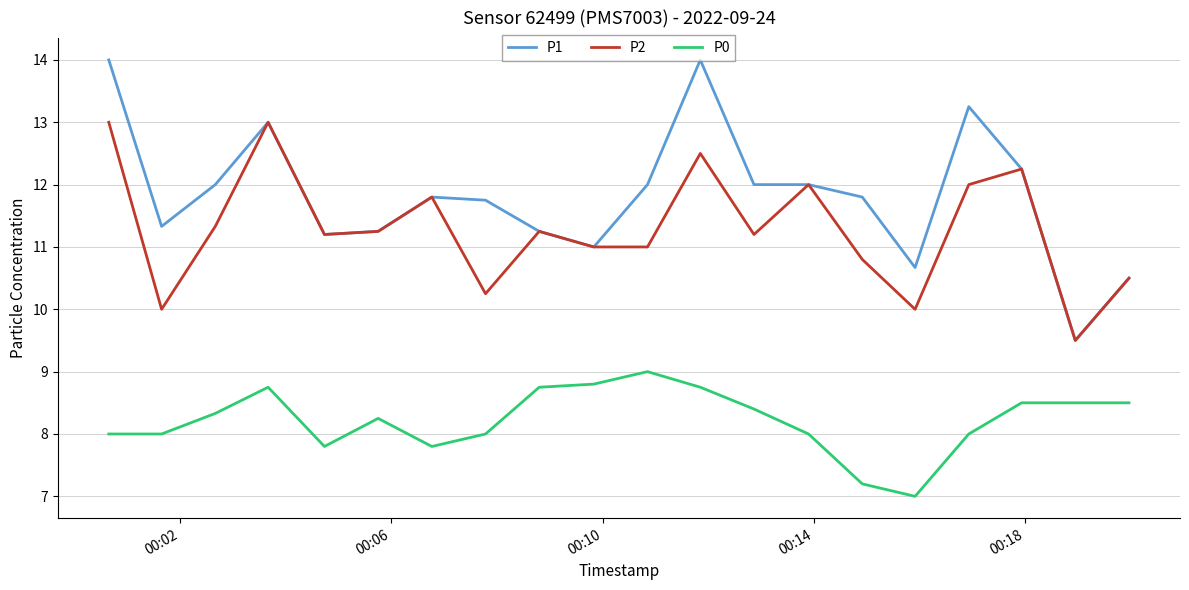

Which series has the largest total across all categories?

P1